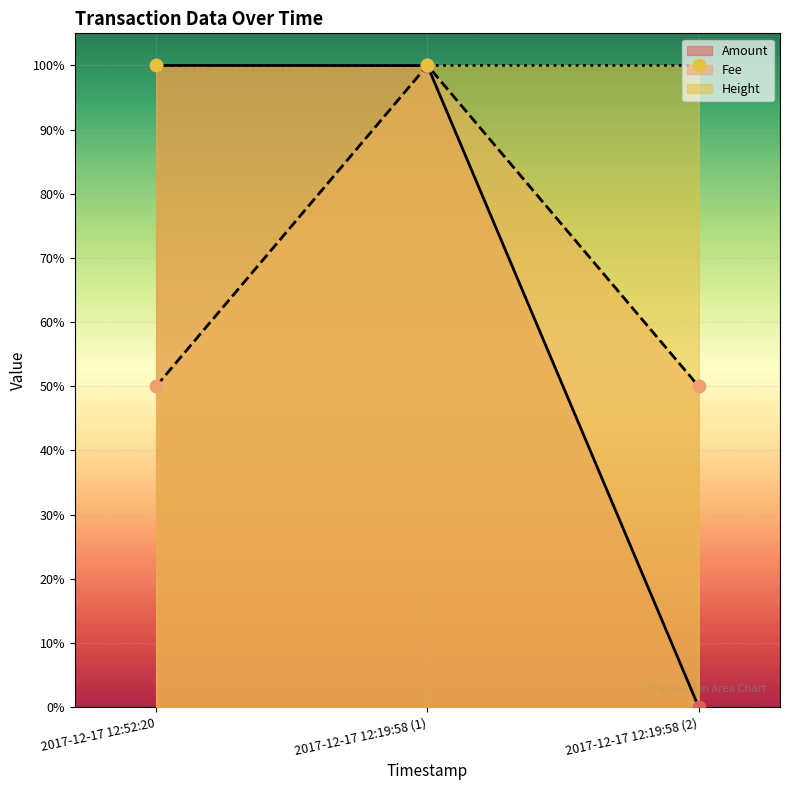

Which series has the widest spread of Y values?

Amount